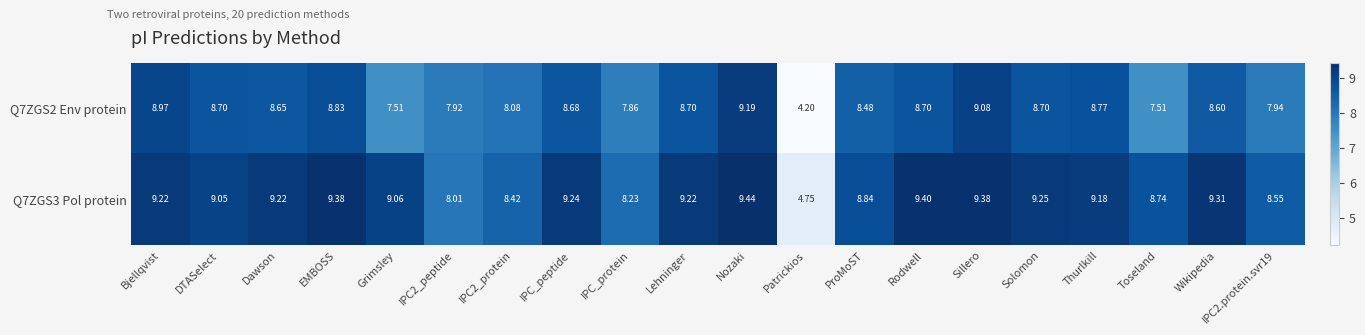

At which category is the sum across all series the highest?

Nozaki